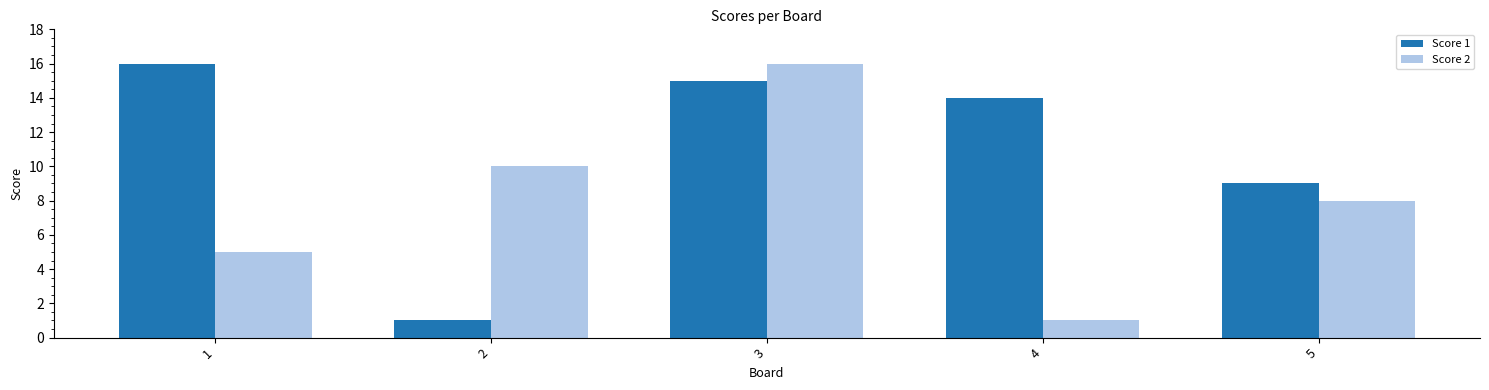

What is the value of the Score 1 bar at the 5th from the left?

9